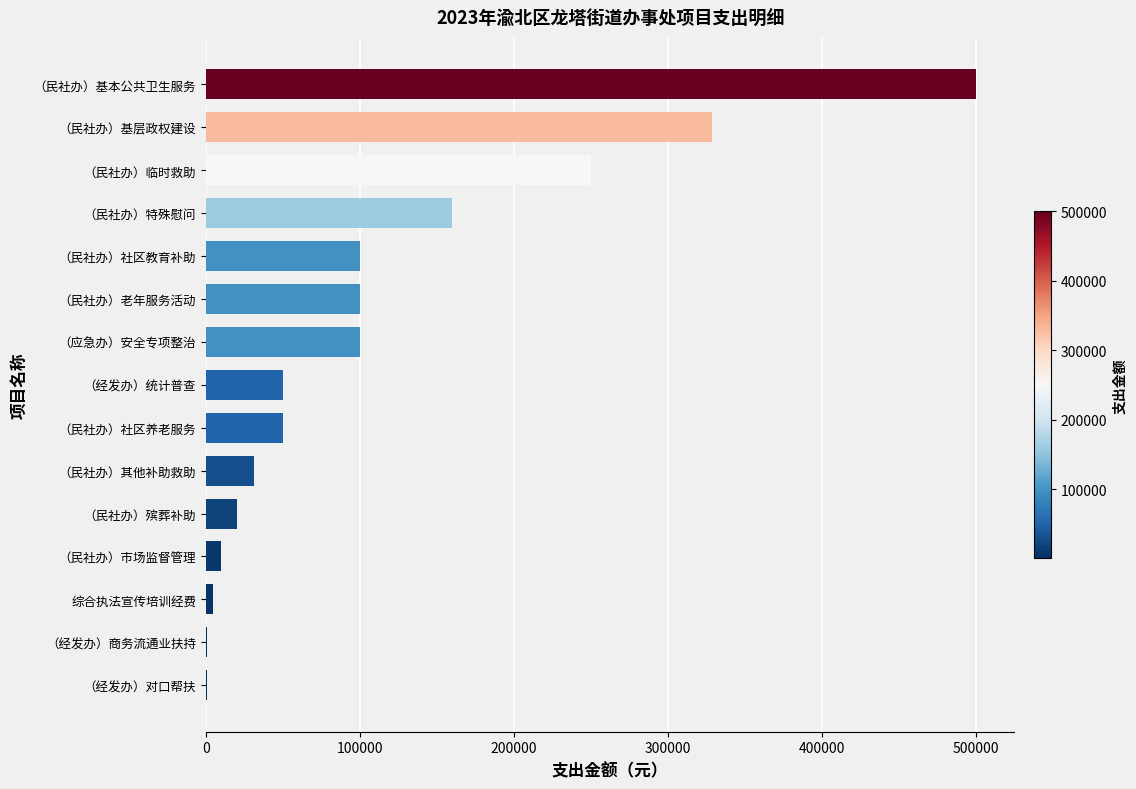

How many categories are shown in the chart?

15